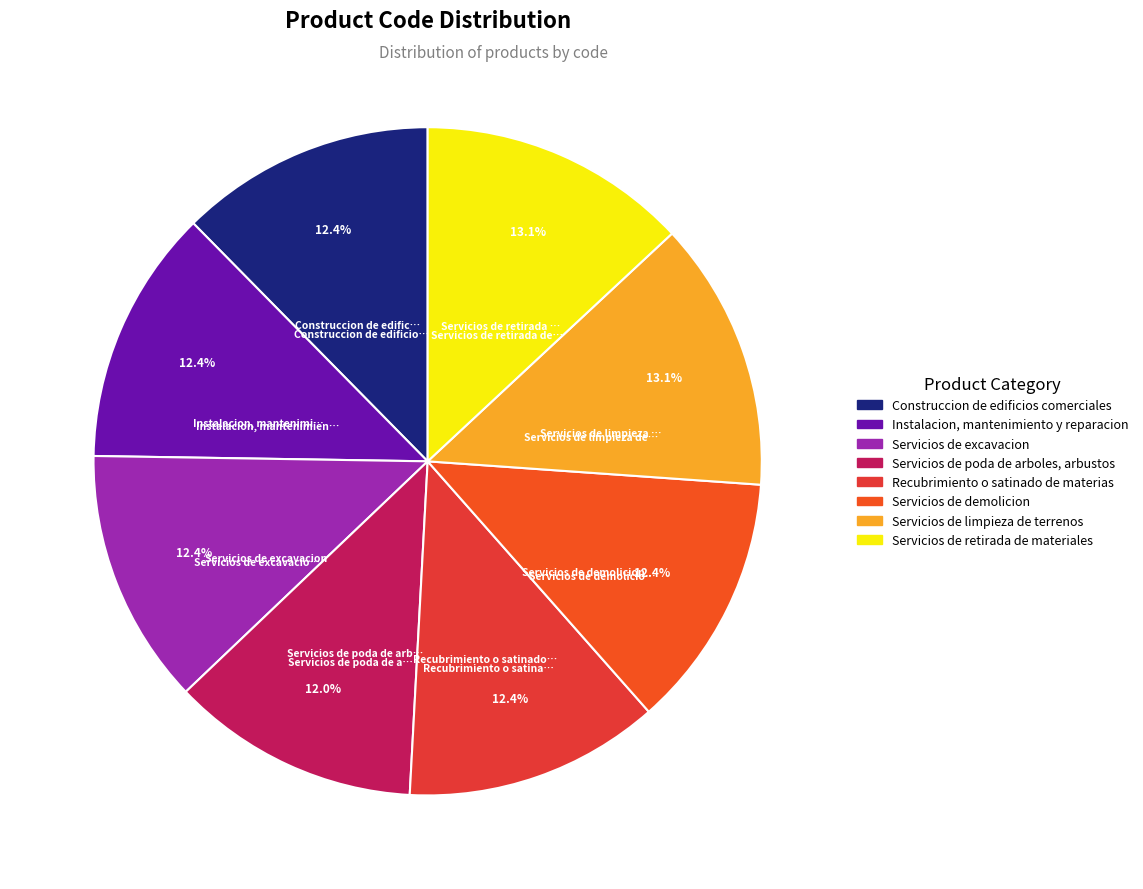

What is the largest slice in the pie chart?

Servicios de retirada de materiales